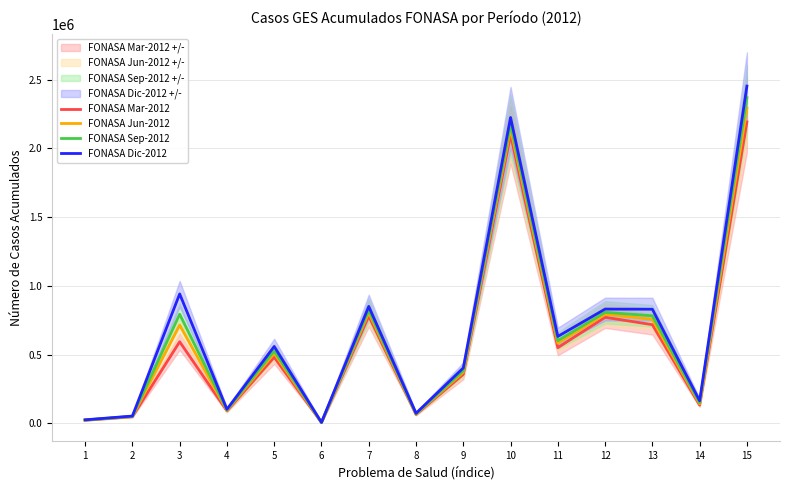

The value of FONASA Sep-2012 at 8 is 70149. True or false?

True